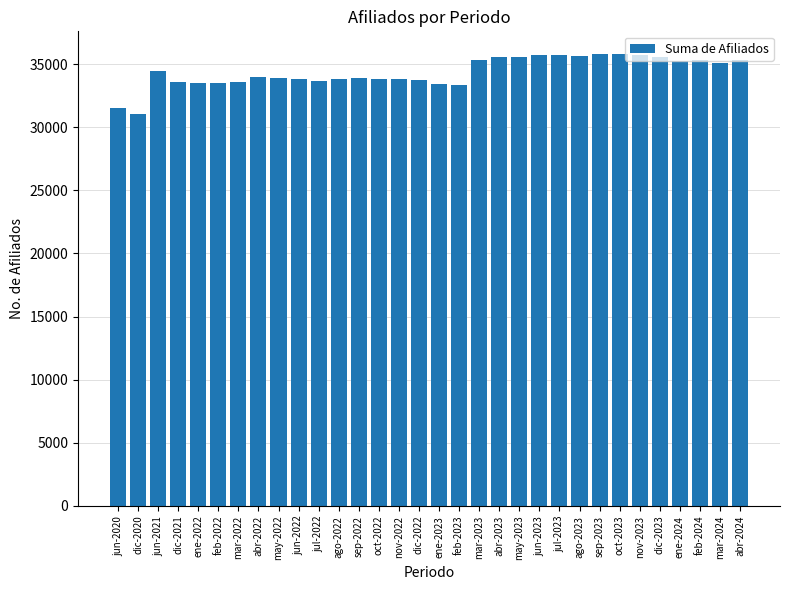

What is the average value?

34364